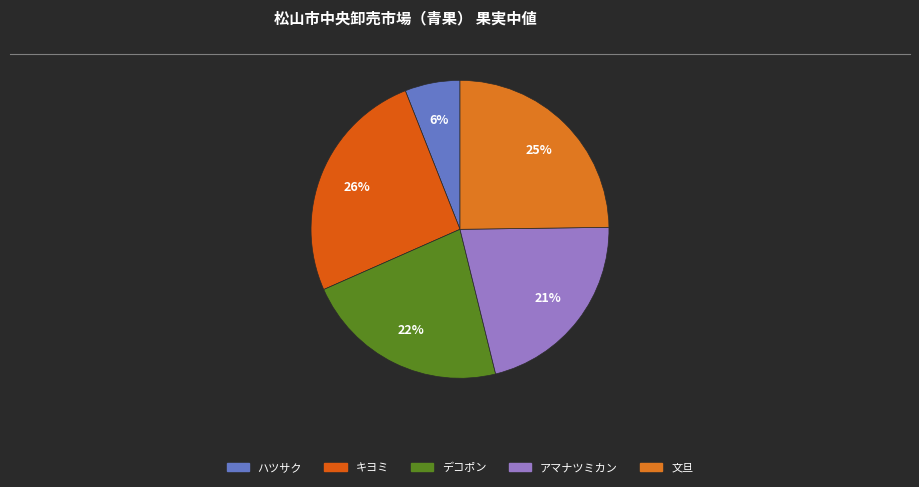

Is there any slice that represents more than half of the pie?

No